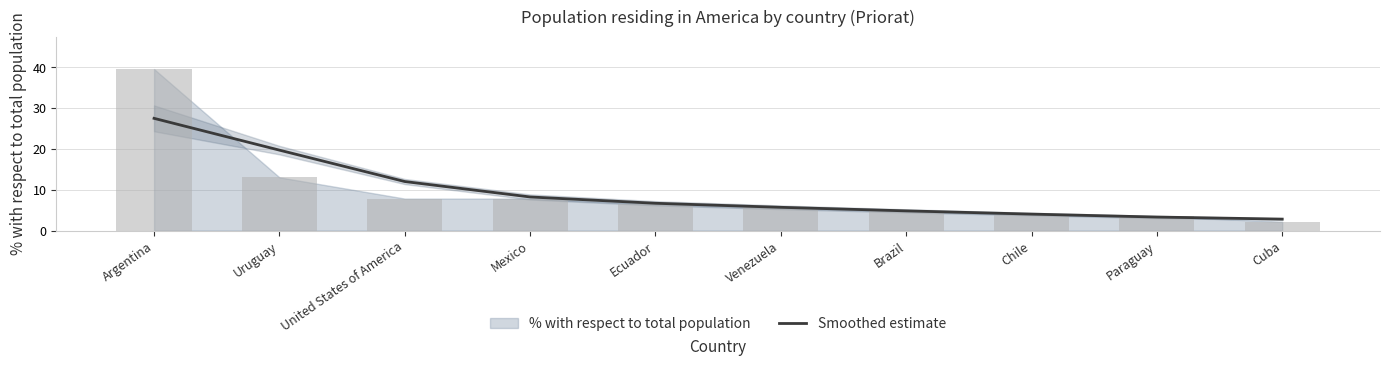

Rank the categories by value from lowest to highest.

Cuba, Paraguay, Chile, Brazil, Venezuela, Ecuador, Mexico, United States of America, Uruguay, Argentina